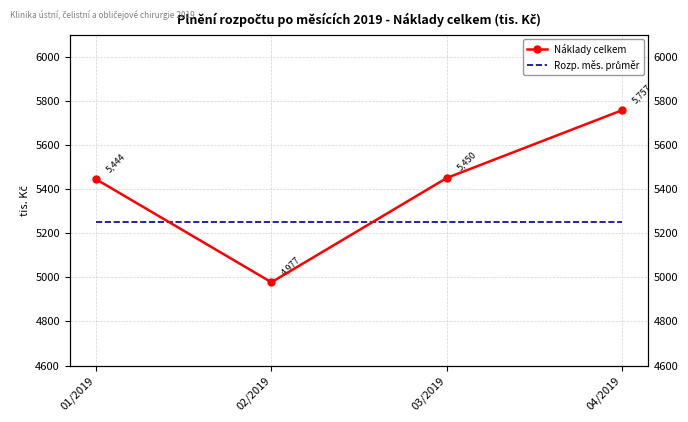

How many data points in Náklady celkem are less than 5449?

2